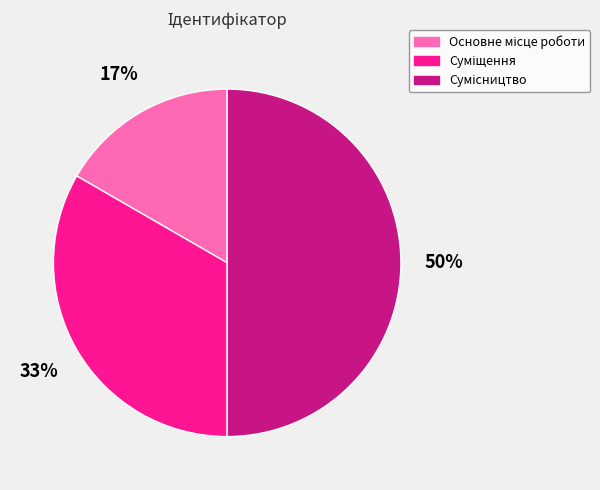

To the nearest percent, what is the average slice percentage?

33%